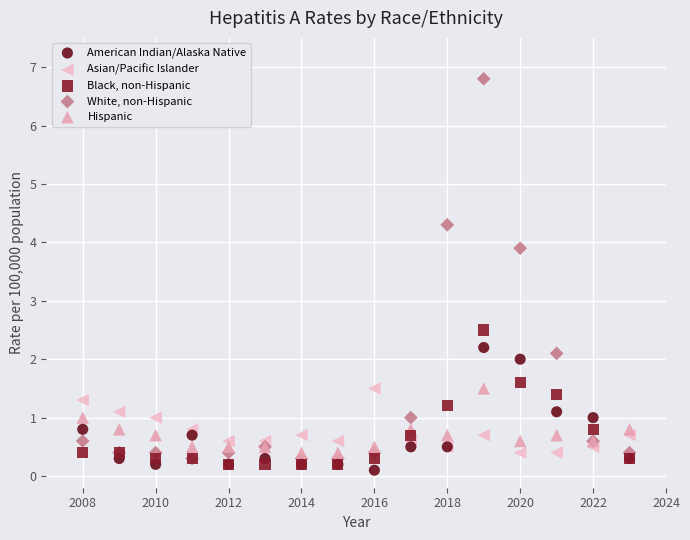

Which series contains the highest Y value?

White, non-Hispanic